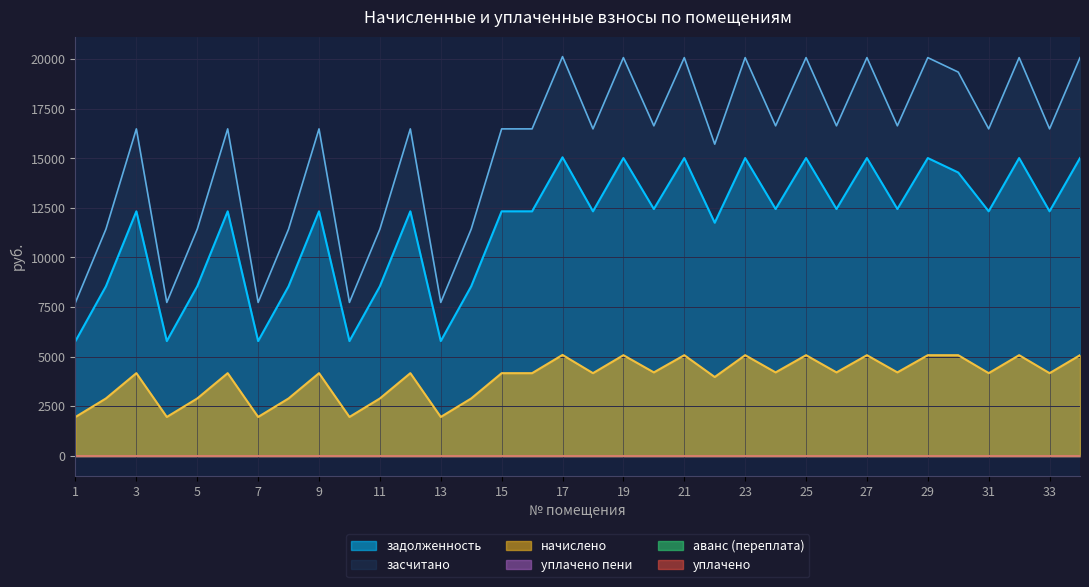

What is the sum of the засчитано values at 28 and 21?

36722.4